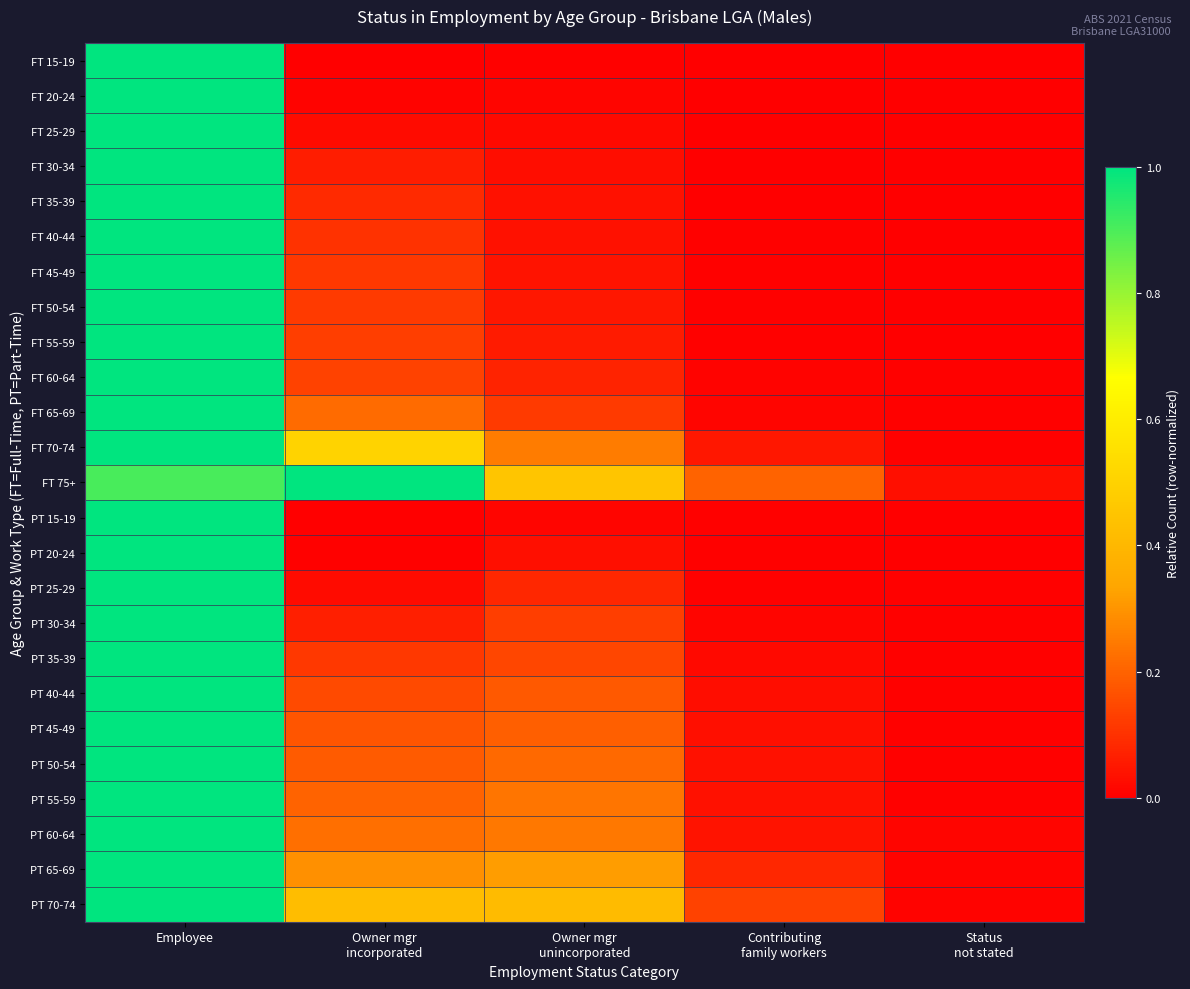

How many distinct data groups are displayed?

25